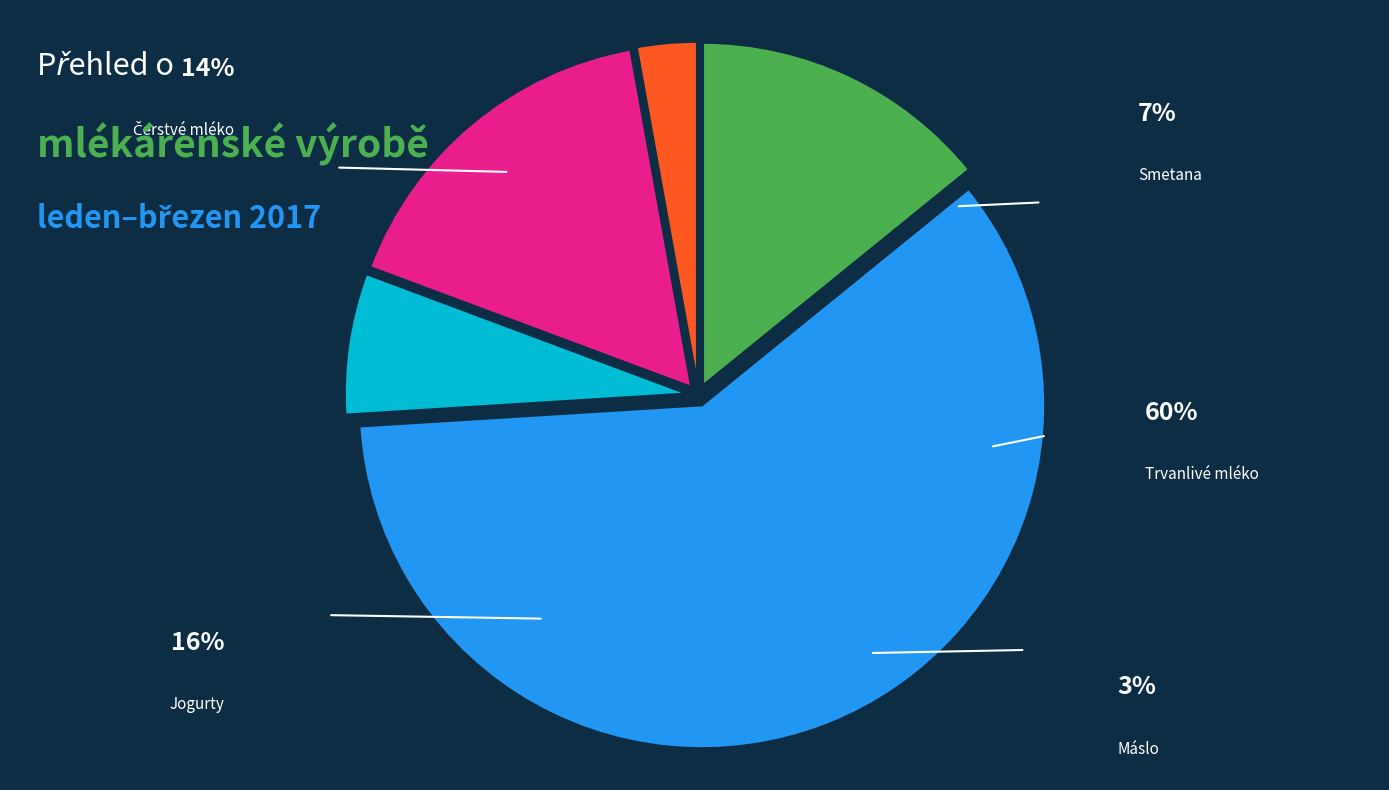

Which has a higher value, Smetana or Čerstvé mléko?

Čerstvé mléko